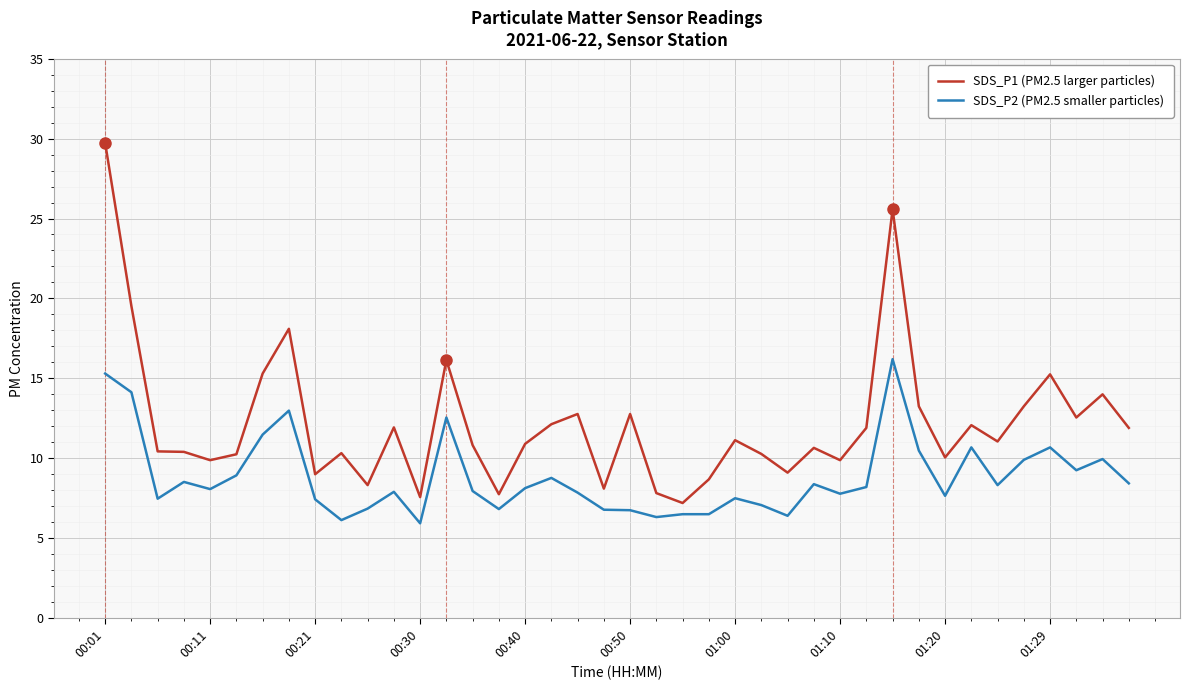

What is the difference between the maximum and minimum values in the SDS_P1 (PM2.5 larger particles) series?

22.5